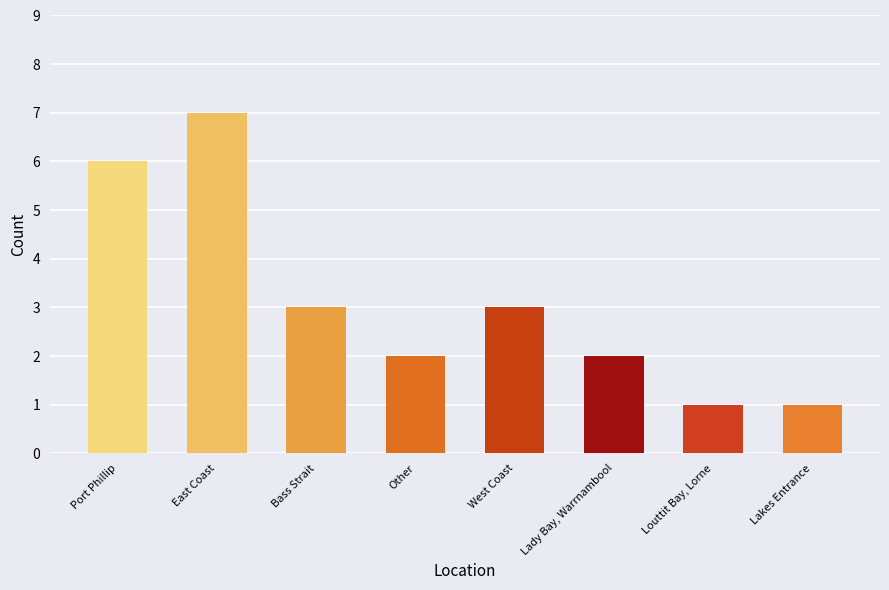

What is the difference between the maximum and second lowest values?

6